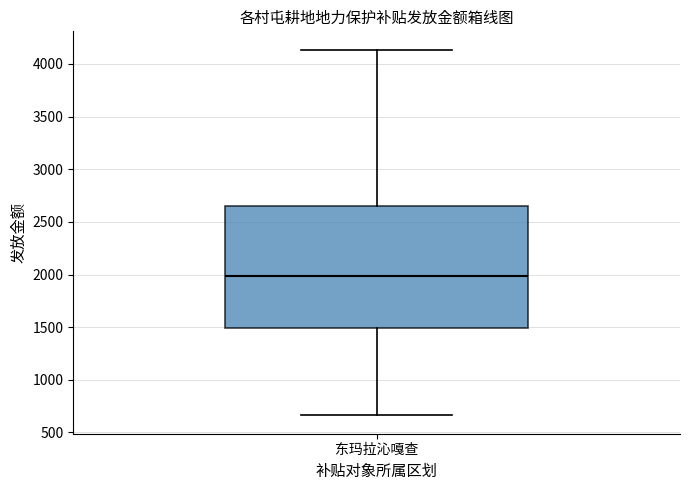

Transcribe this box plot: give where the median line is, the range the box spans, and where the two whiskers end, as read against the y-axis. The values are not printed on the chart, so give them approximately, as read against the axis.

median 2000, box 1500 to 2650, whiskers 650 to 4150